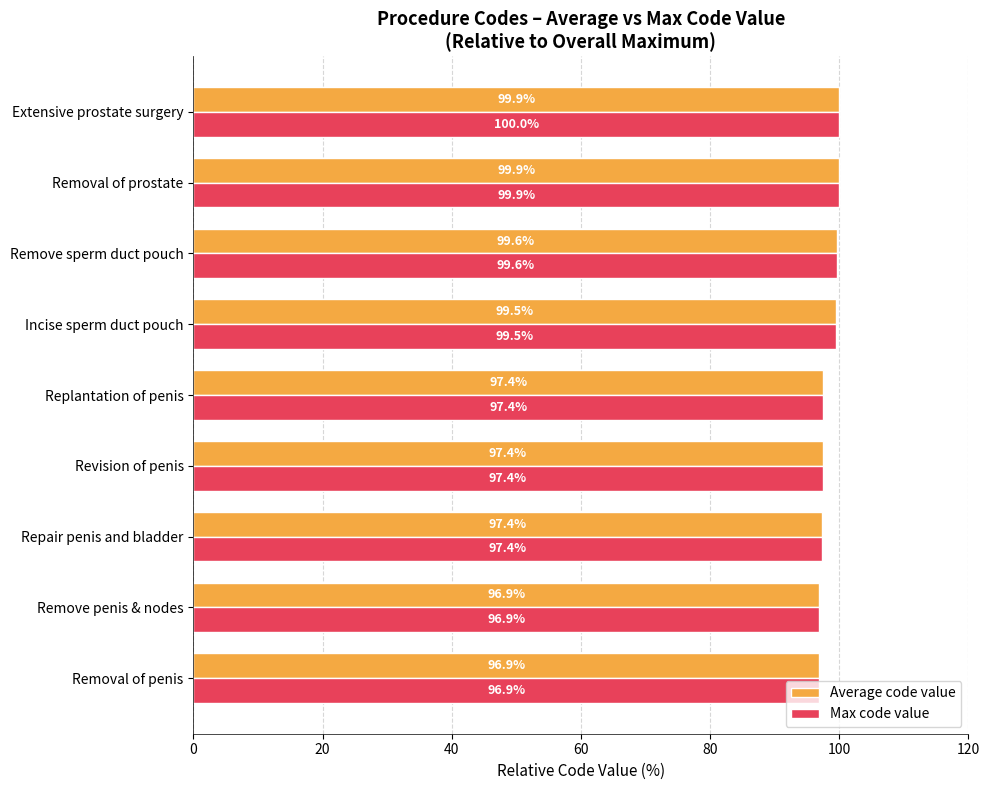

What is the maximum value shown in the chart?

100.0